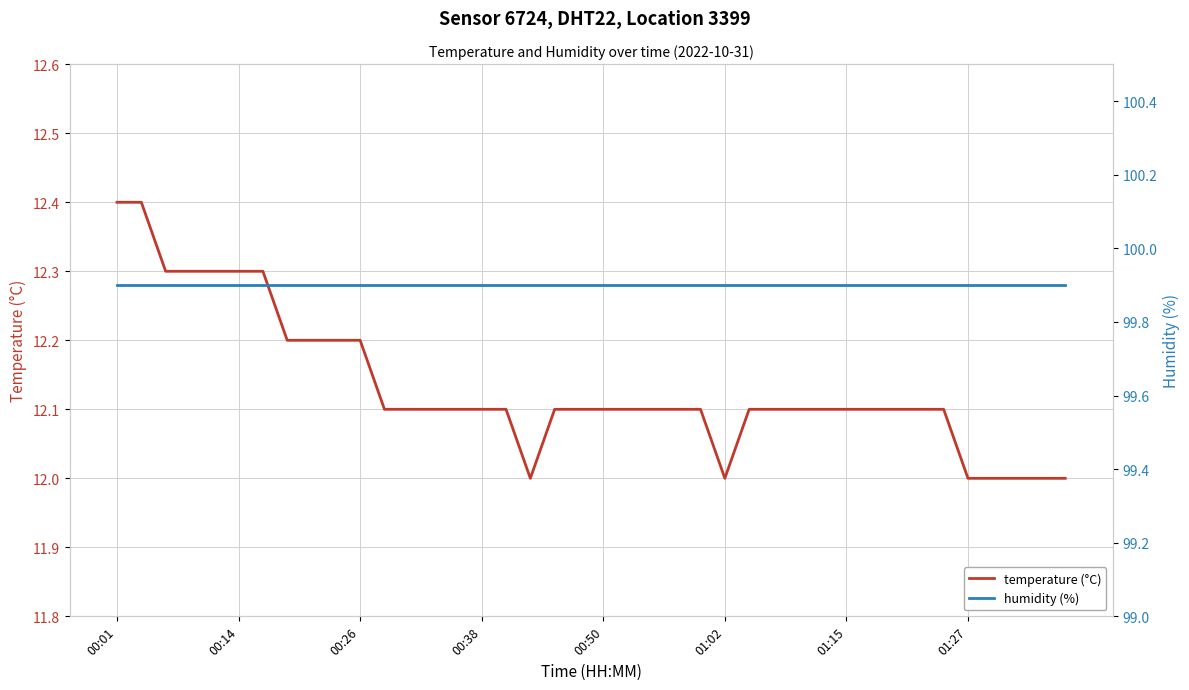

Count the temperature (°C) values in the range 12 to 13.

40